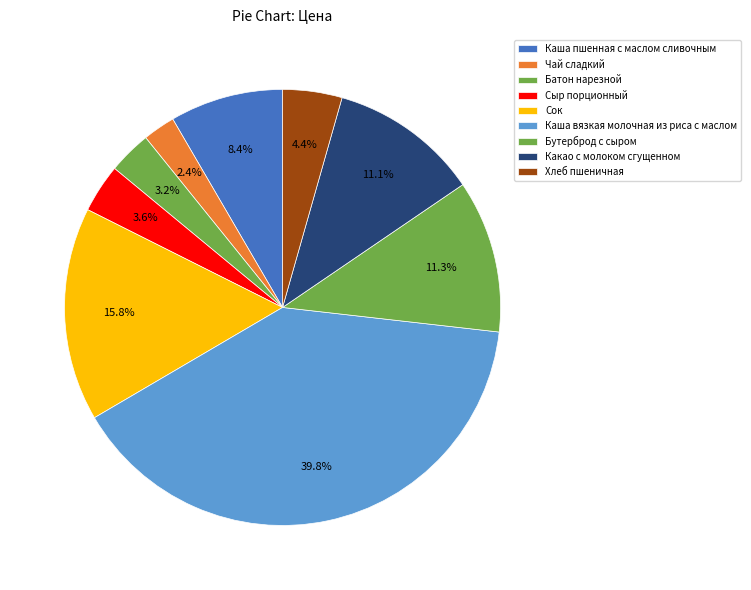

Is it true that Сок is 16% of the pie?

True